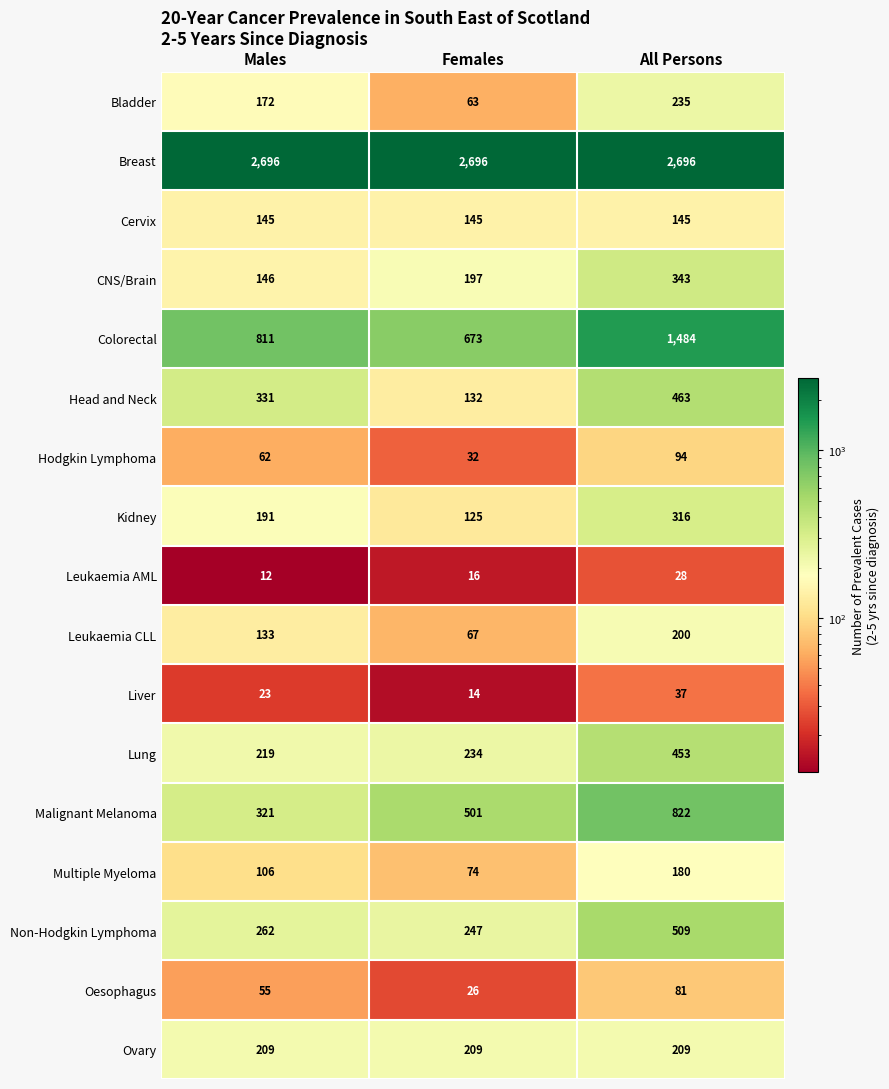

At how many categories does at least one series exceed 1551?

3